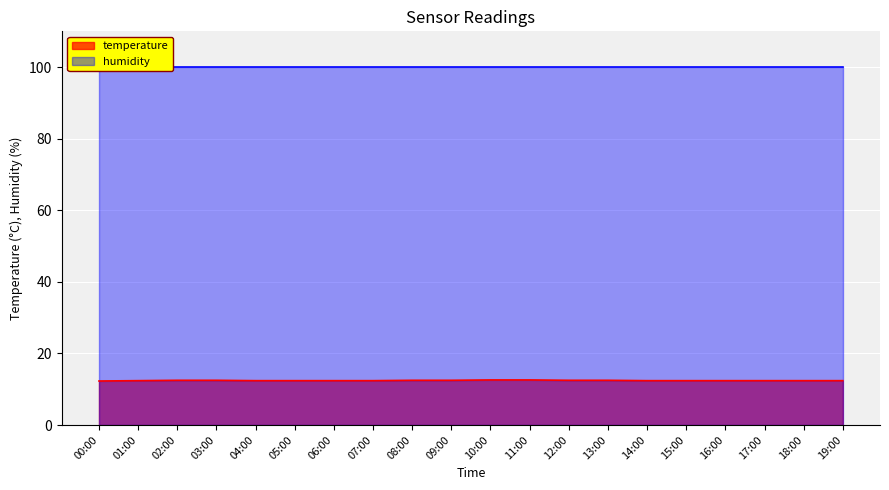

What position from the left is 10:00?

11